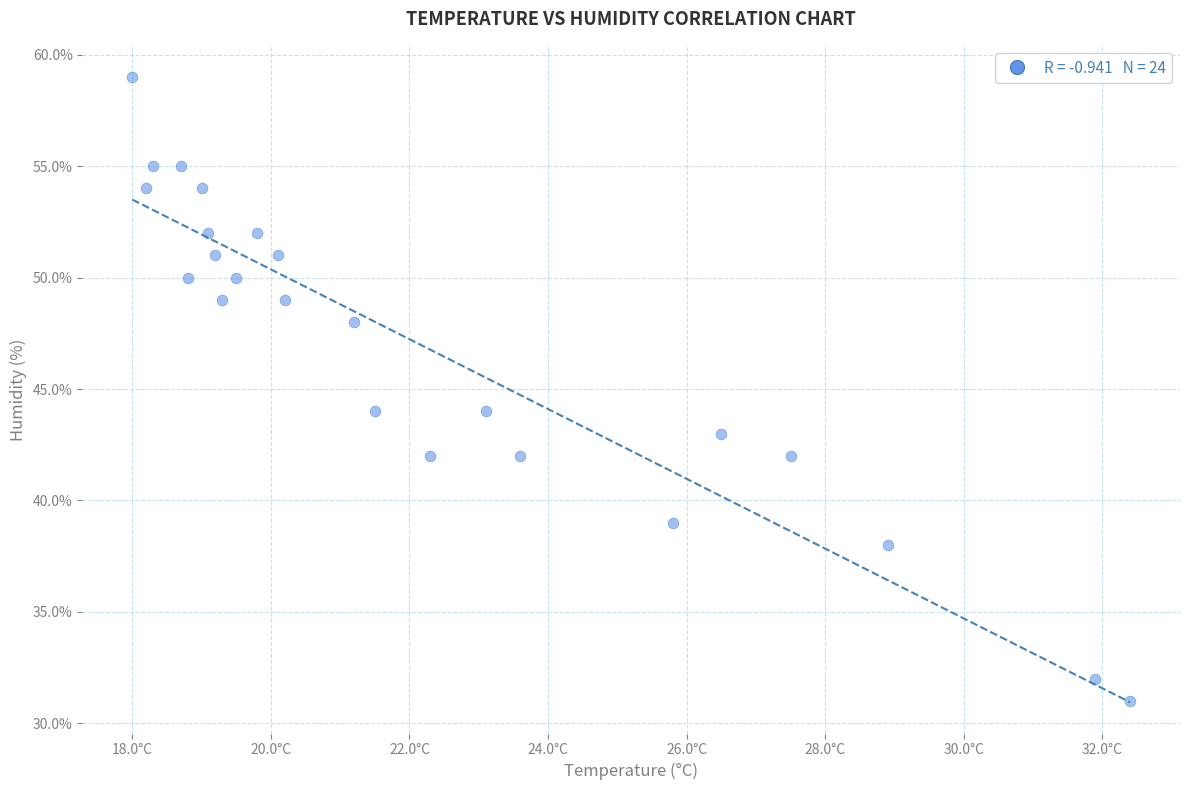

What is the range of Y values (max minus min)?

28